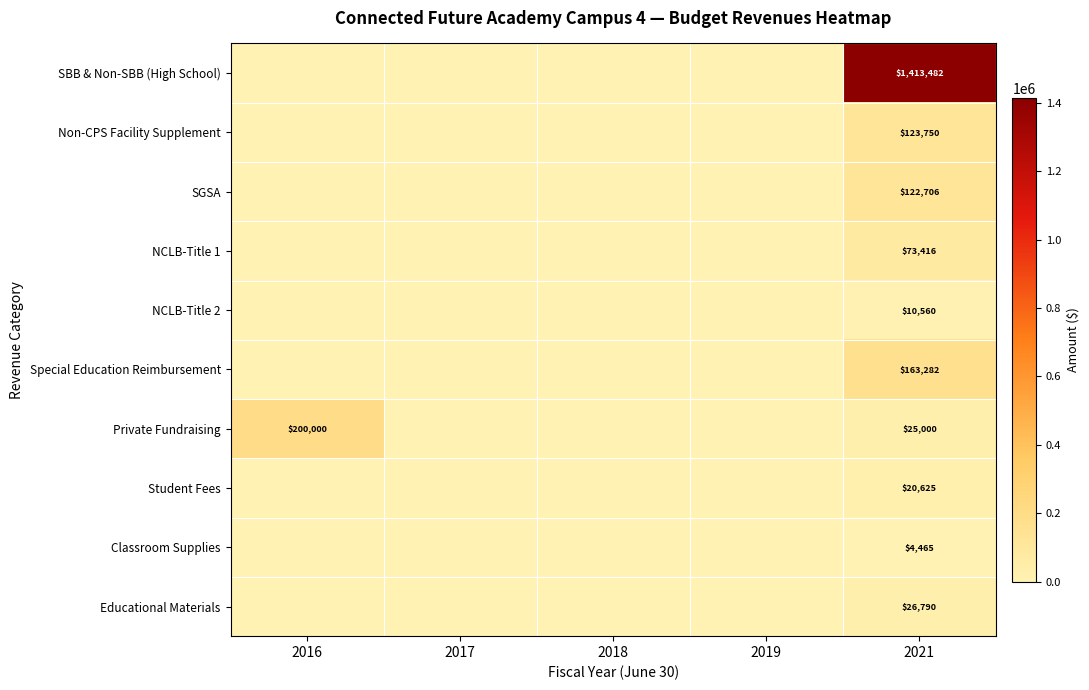

Is it true that Educational Materials equals 26790 at 2021?

True